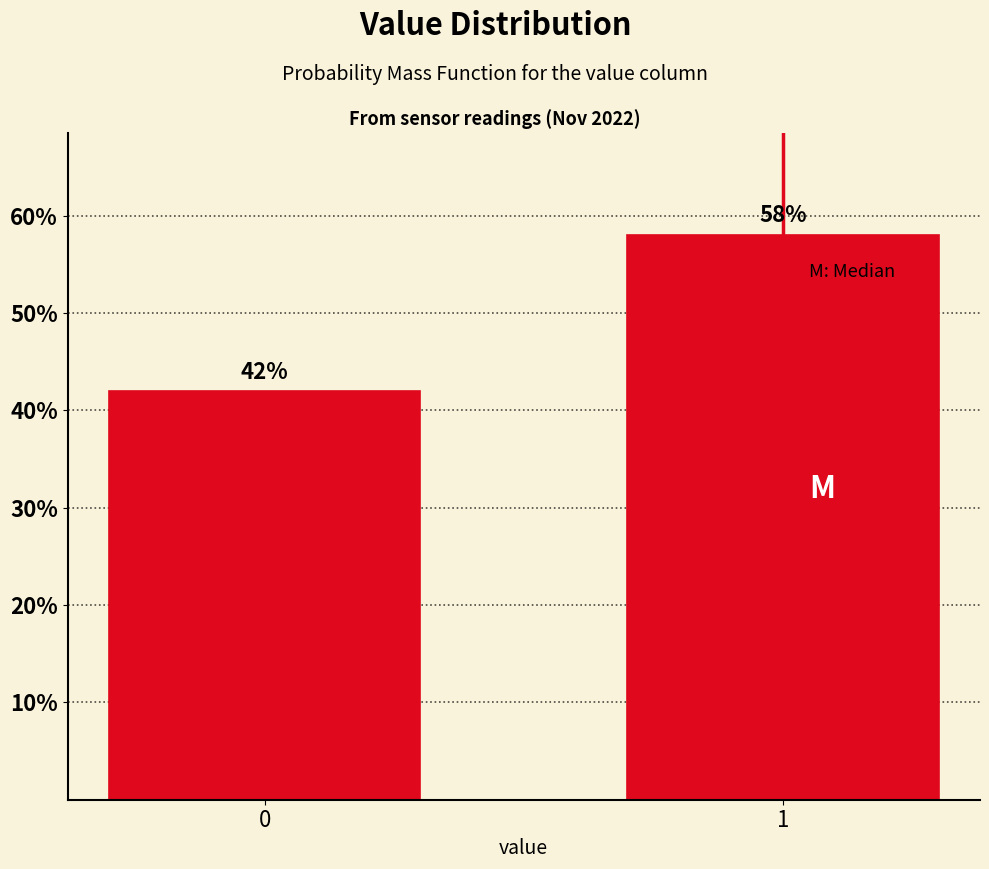

Reading left to right, what are all the values shown in this chart?

42.0	58.0